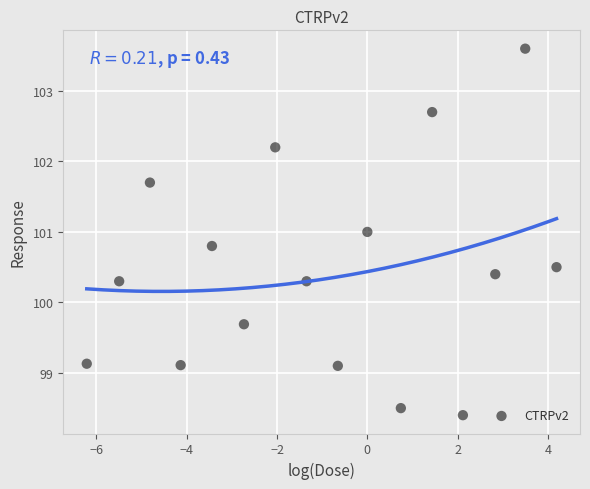

What is the range of Y values (max minus min)?

5.2